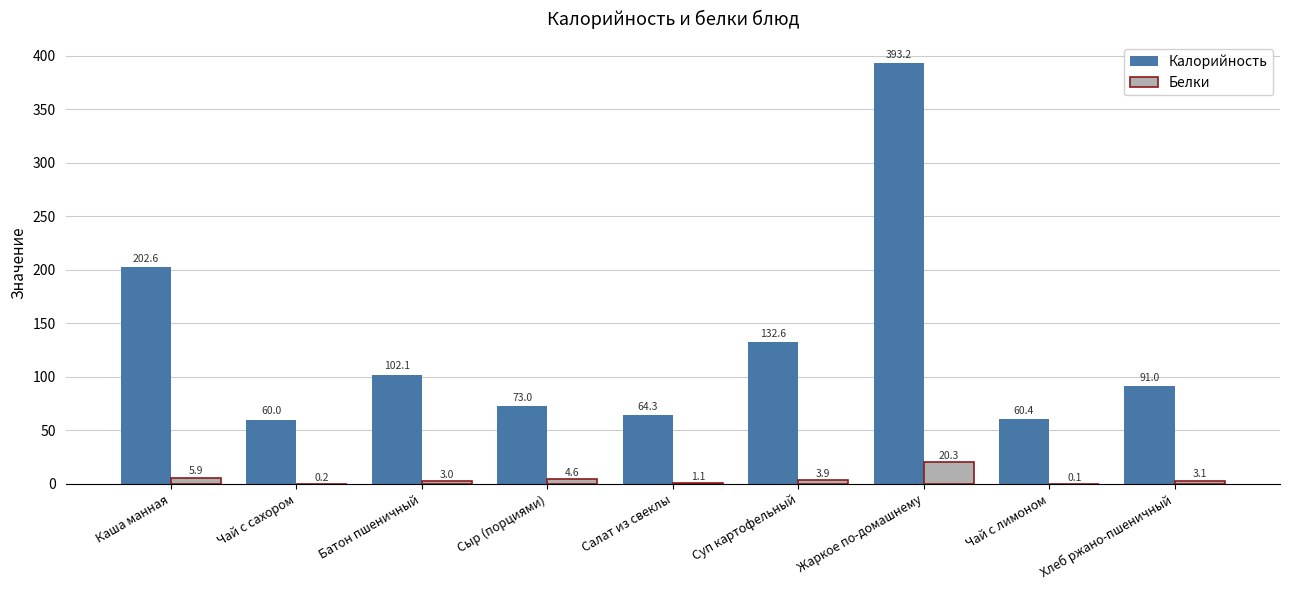

What is the total value across all series at Батон пшеничный?

105.1